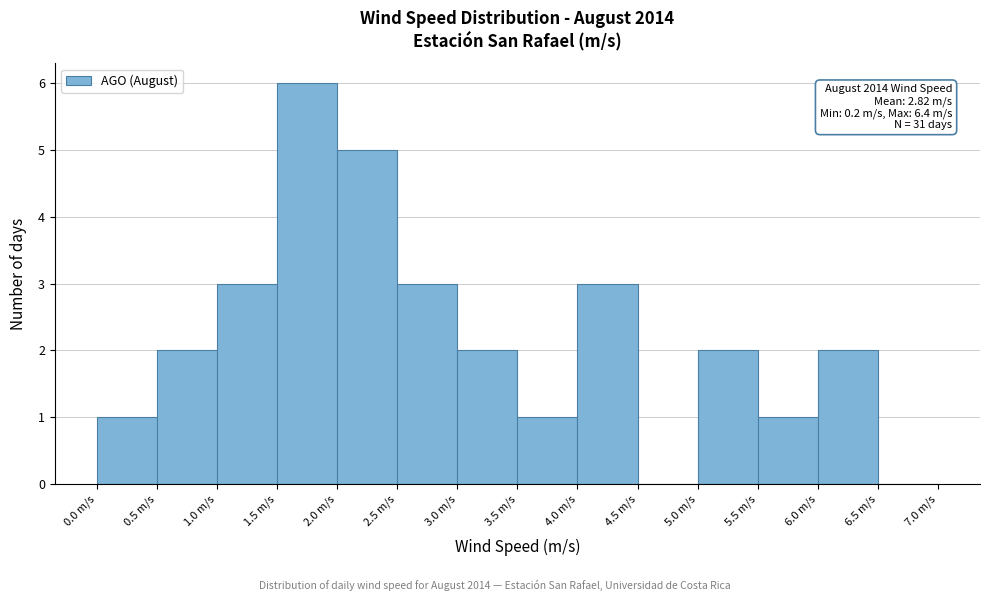

Which range on the x-axis has the tallest bar?

1.5 to 2.0